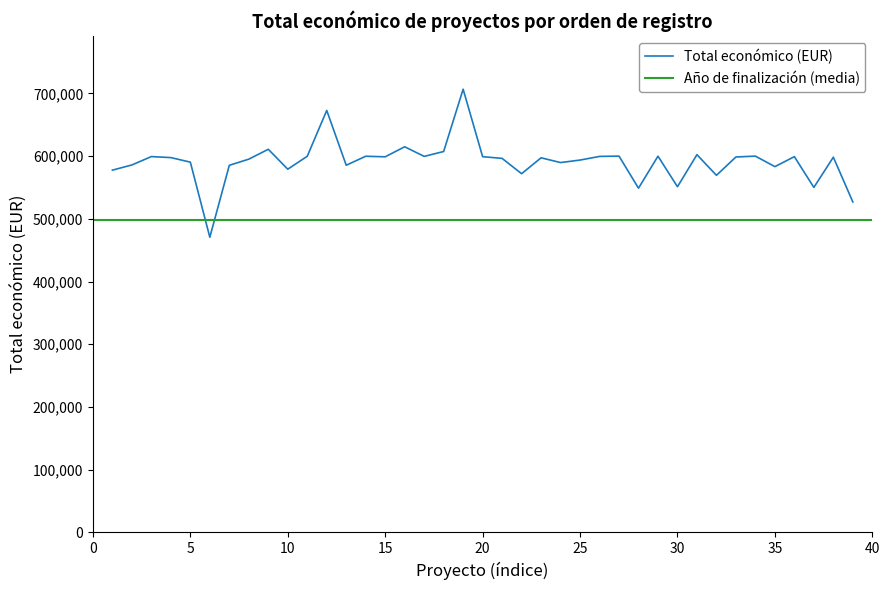

What is the maximum value for Total económico (EUR)?

706697